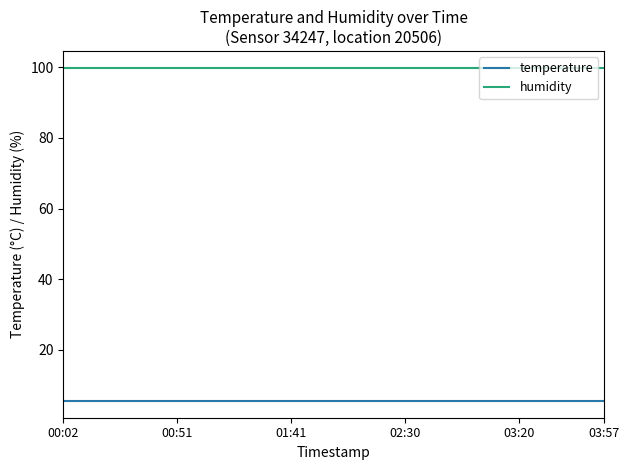

True or false: humidity and temperature intersect in this chart.

False